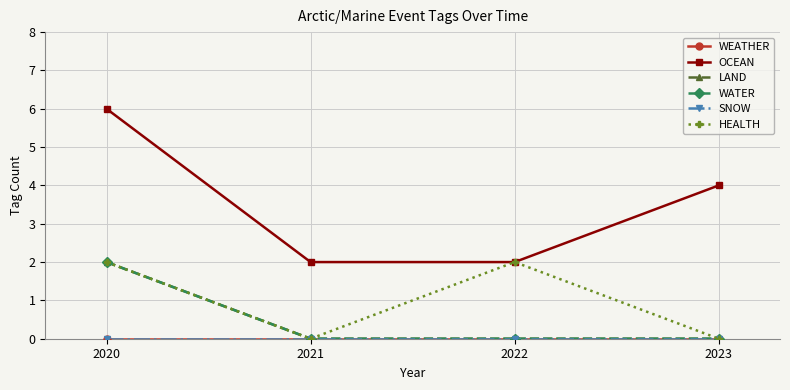

Is this an area chart (filled region under the line)?

No